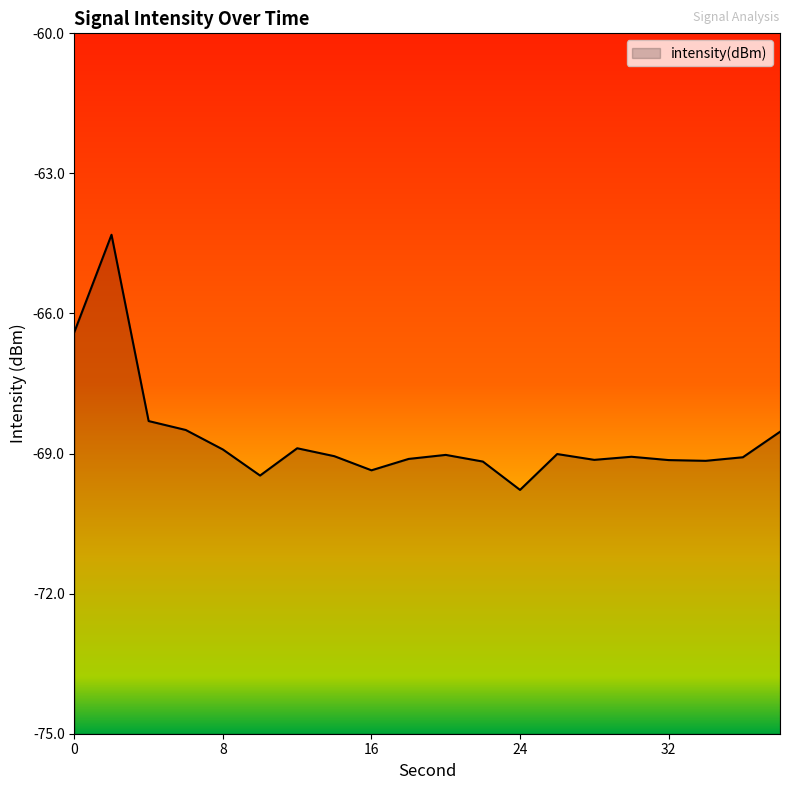

Rank the categories by value from lowest to highest.

24, 10, 16, 22, 34, 32, 28, 18, 36, 30, 14, 20, 26, 8, 12, 38, 6, 4, 0, 2